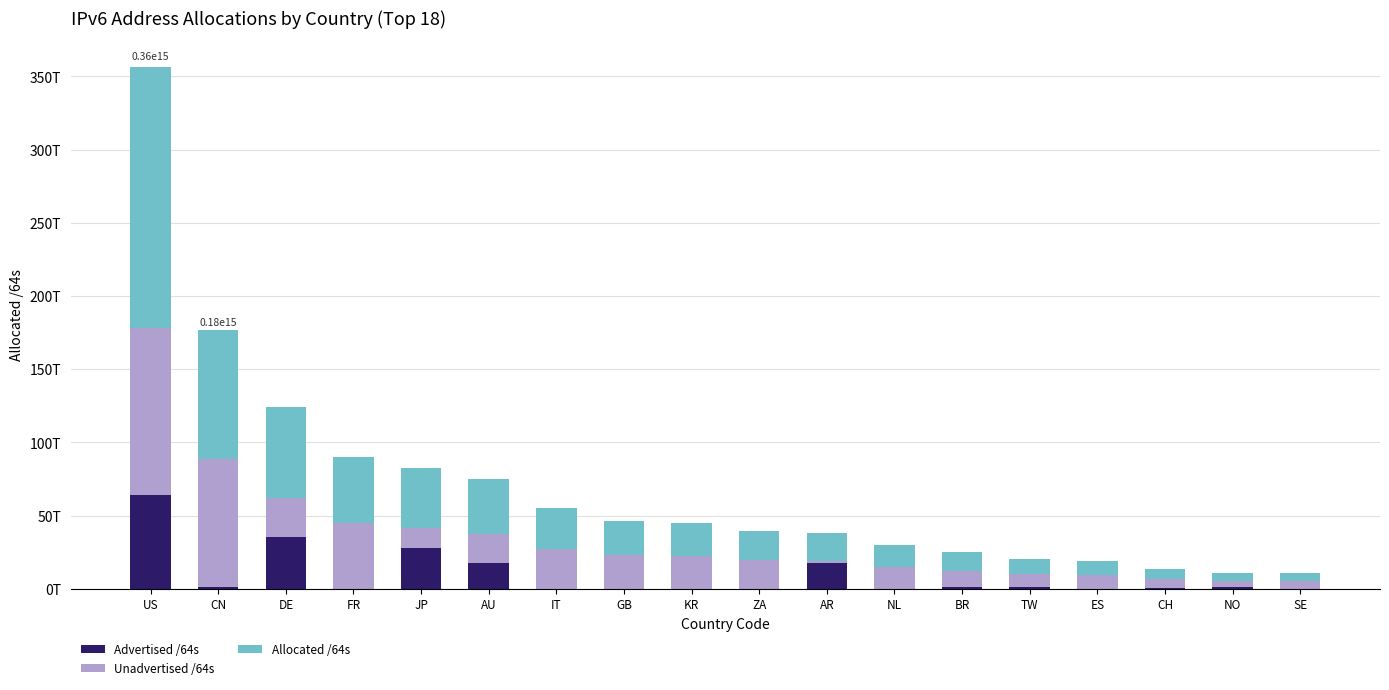

What are all the series names shown in the legend?

Advertised /64s, Unadvertised /64s, Allocated /64s